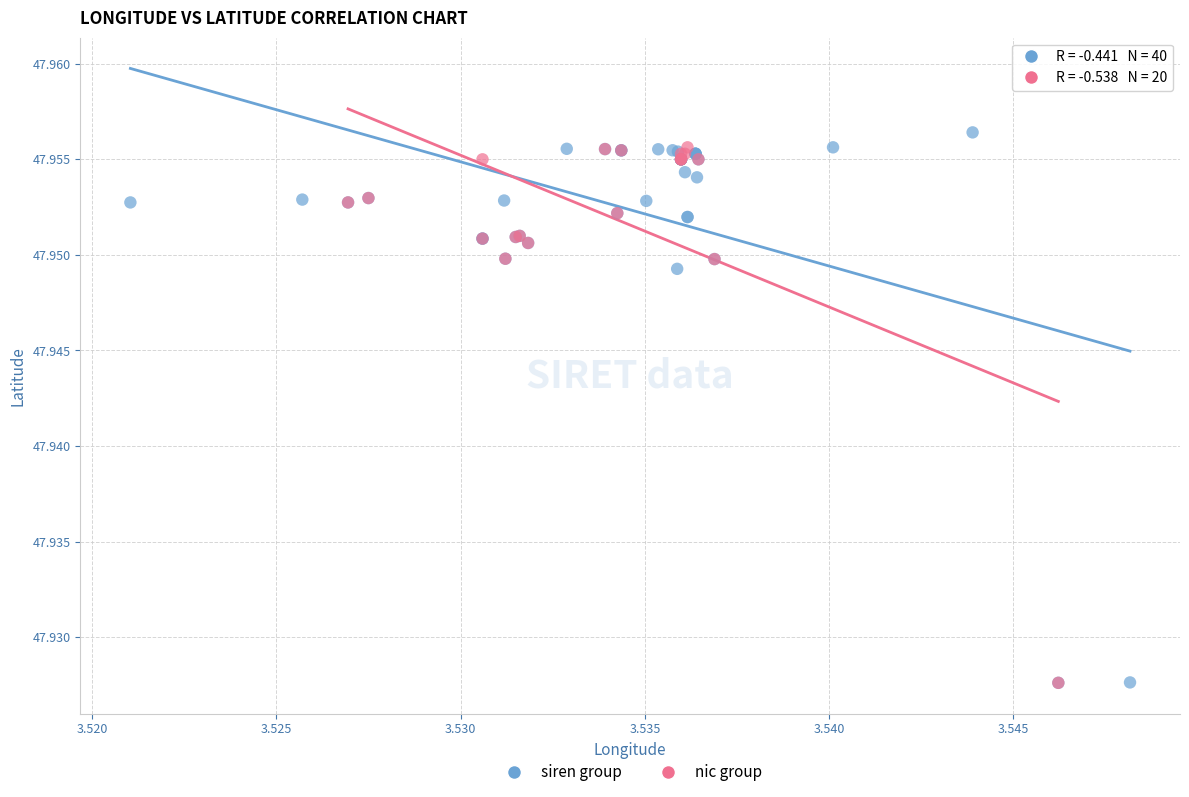

What are all the series names shown in the legend?

siren group, nic group